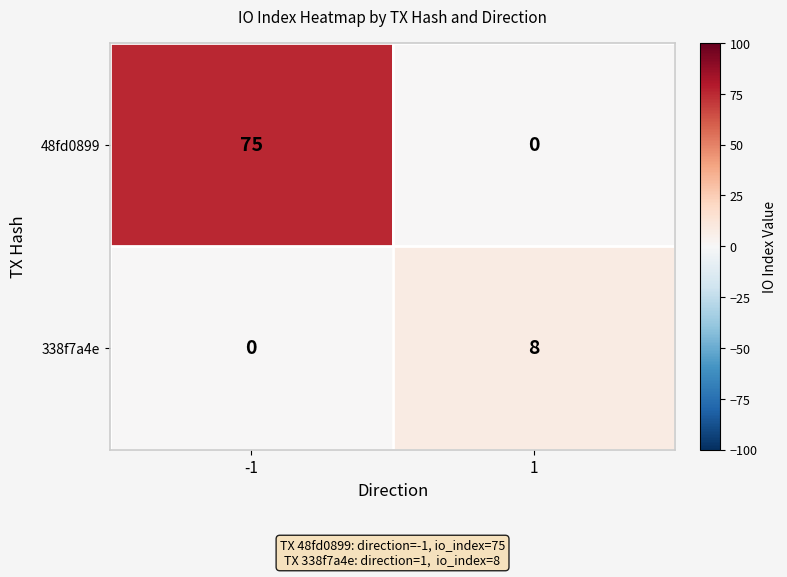

Rank the series by their maximum value, from lowest to highest.

338f7a4e, 48fd0899